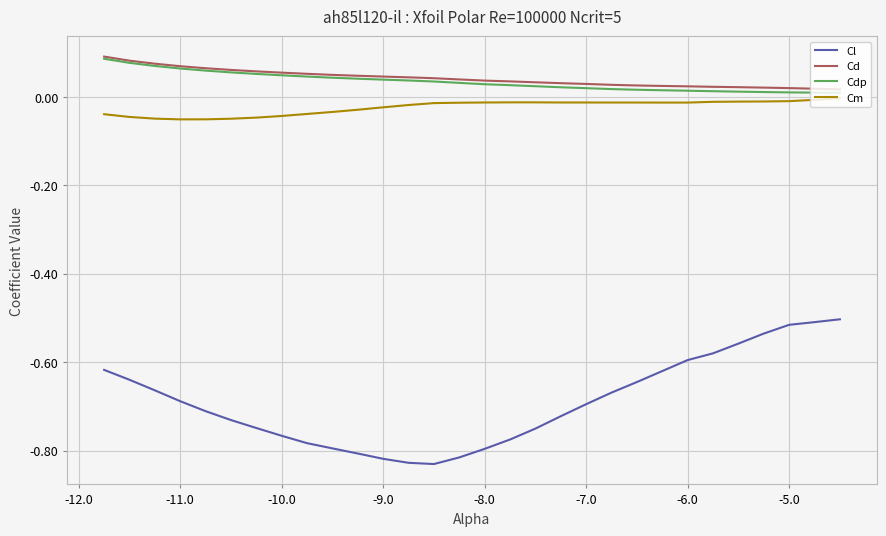

Is this an area chart (filled region under the line)?

No